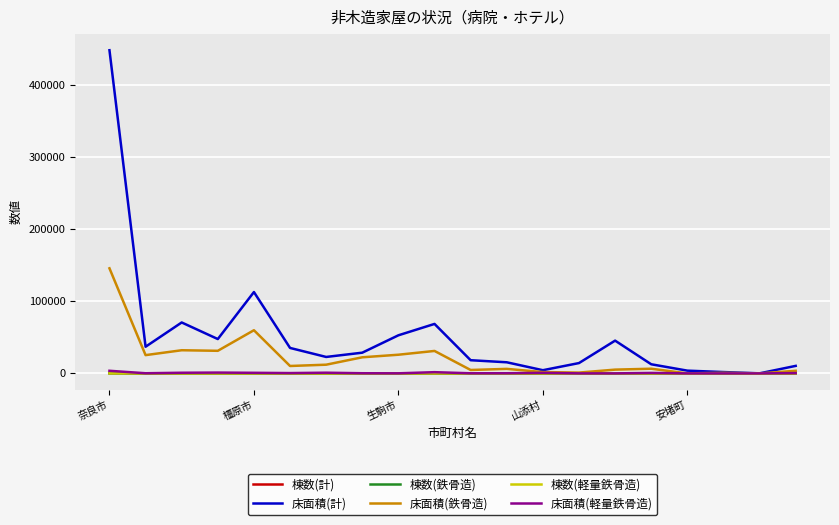

What is the sum of all 棟数(計) values?

1062